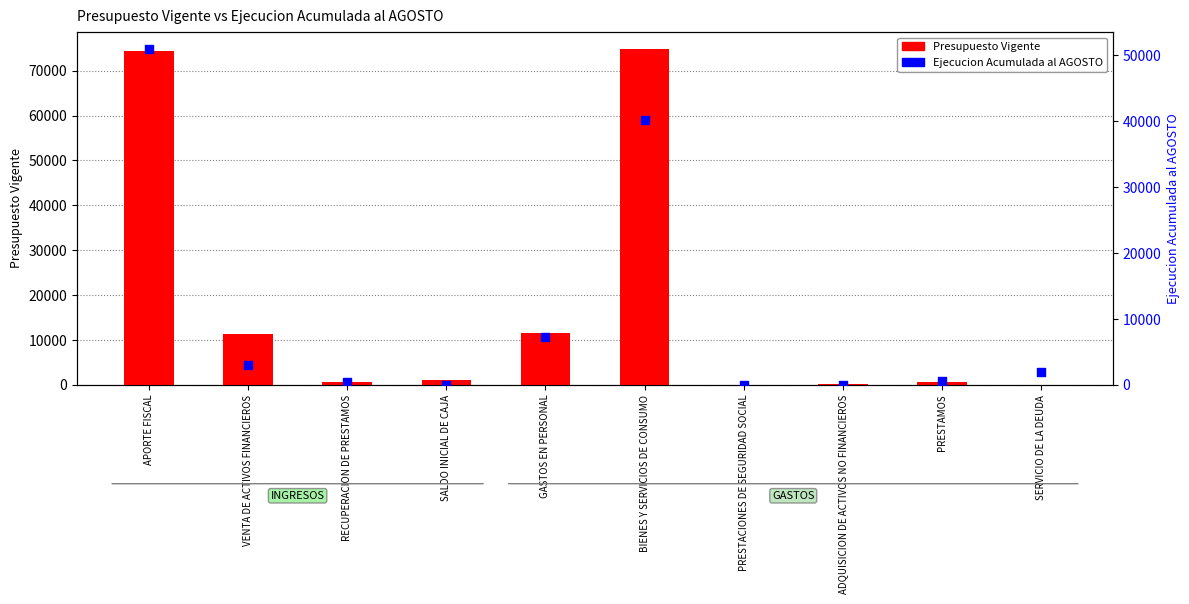

Is the value of Ejecucion Acumulada al AGOSTO at BIENES Y SERVICIOS DE CONSUMO greater than the value of Presupuesto Vigente at GASTOS EN PERSONAL?

Yes